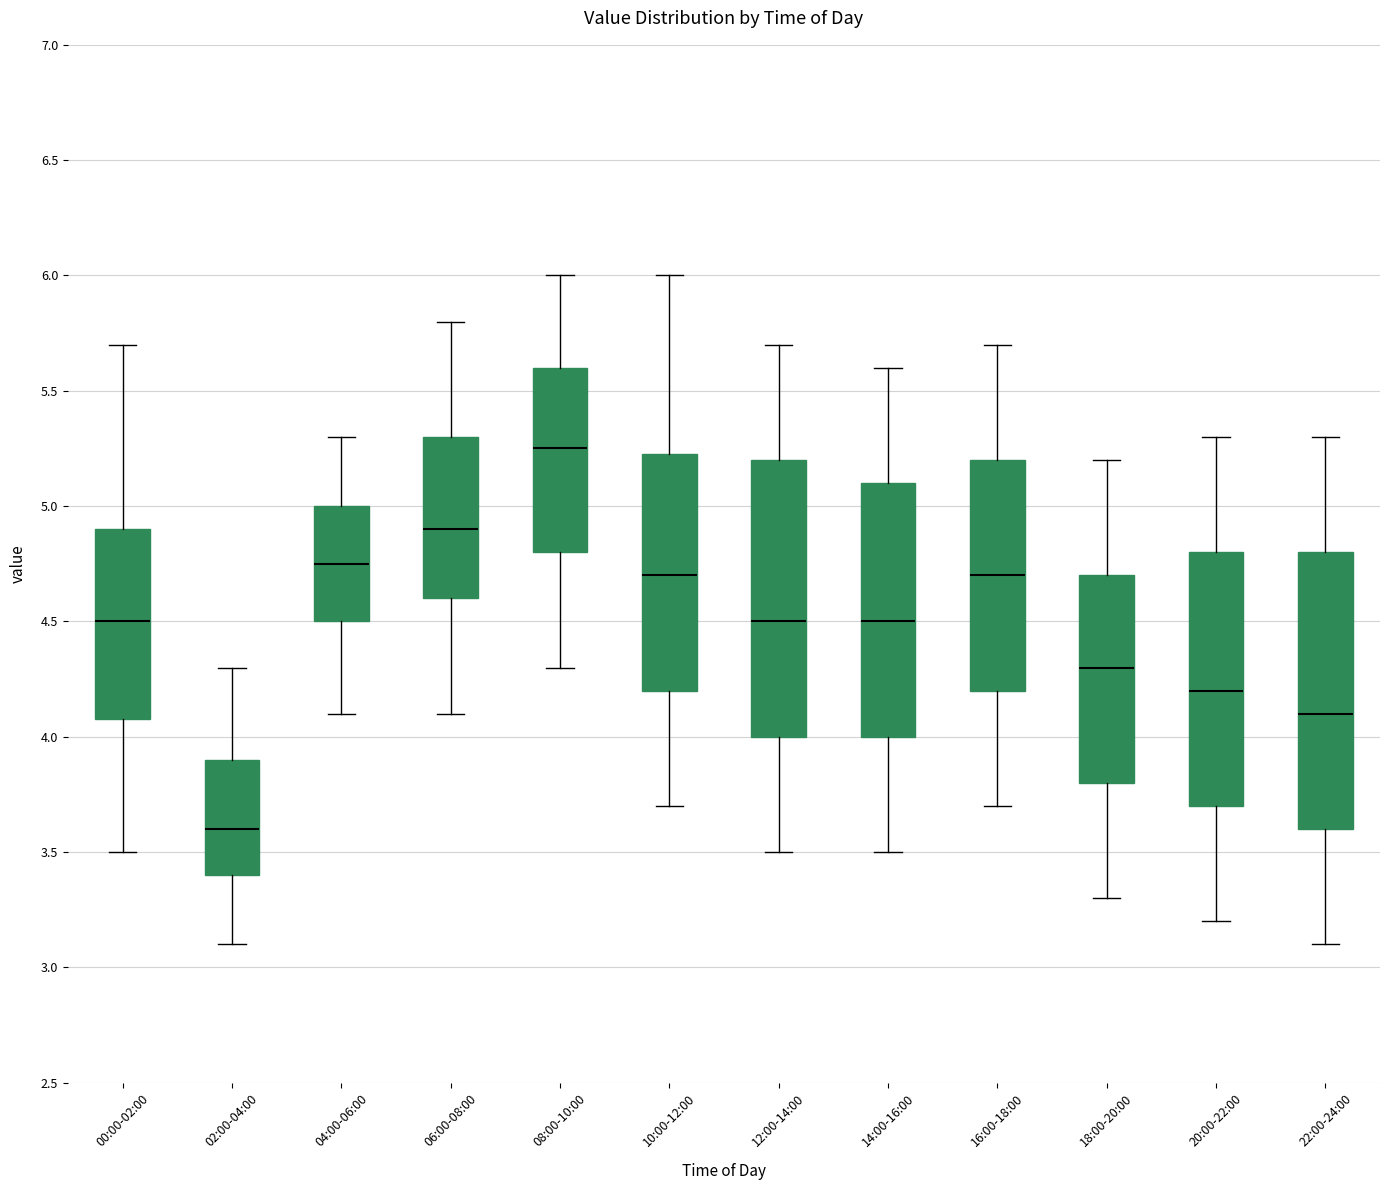

Reading left to right, transcribe this box plot: for each box, give where its median line is, the range the box spans, and where its two whiskers end, as read against the y-axis. The values are not printed on the chart, so give them approximately, as read against the axis.

00:00-02:00: median 4.50, box 4.10 to 4.90, whiskers 3.50 to 5.70
02:00-04:00: median 3.60, box 3.40 to 3.90, whiskers 3.10 to 4.30
04:00-06:00: median 4.75, box 4.50 to 5.00, whiskers 4.10 to 5.30
06:00-08:00: median 4.90, box 4.60 to 5.30, whiskers 4.10 to 5.80
08:00-10:00: median 5.25, box 4.80 to 5.60, whiskers 4.30 to 6.00
10:00-12:00: median 4.70, box 4.20 to 5.25, whiskers 3.70 to 6.00
12:00-14:00: median 4.50, box 4.00 to 5.20, whiskers 3.50 to 5.70
14:00-16:00: median 4.50, box 4.00 to 5.10, whiskers 3.50 to 5.60
16:00-18:00: median 4.70, box 4.20 to 5.20, whiskers 3.70 to 5.70
18:00-20:00: median 4.30, box 3.80 to 4.70, whiskers 3.30 to 5.20
20:00-22:00: median 4.20, box 3.70 to 4.80, whiskers 3.20 to 5.30
22:00-24:00: median 4.10, box 3.60 to 4.80, whiskers 3.10 to 5.30